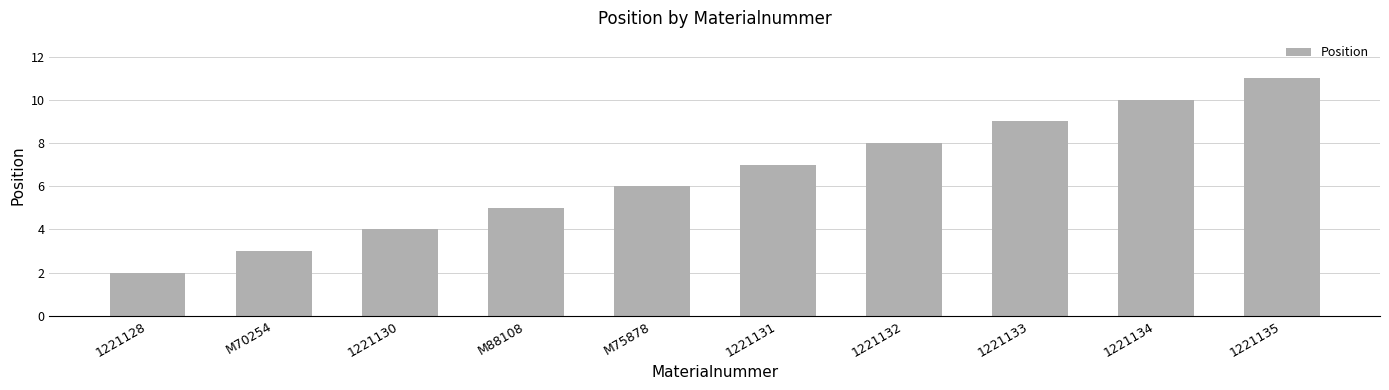

What is the change in value from 1221128 to M88108?

+3